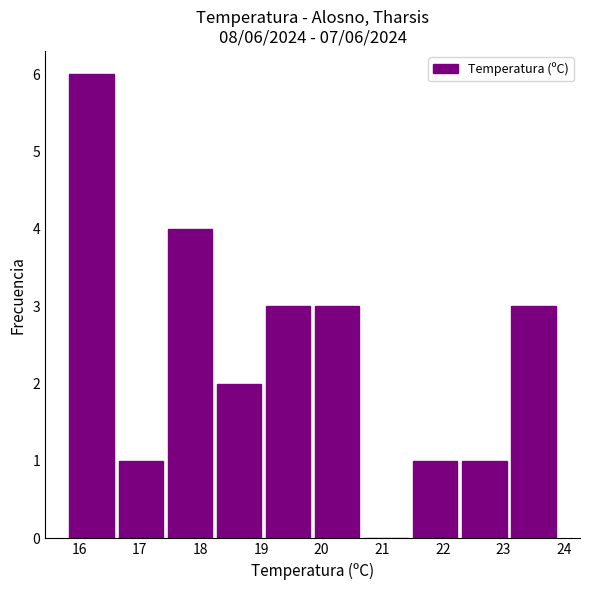

Which range on the x-axis has the tallest bar?

15.80 to 16.61